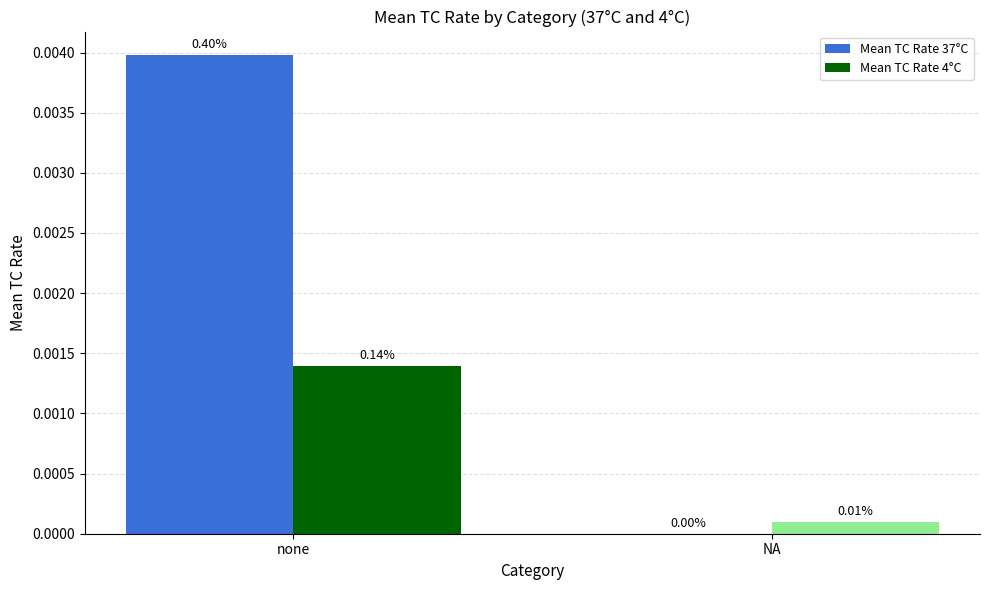

What are all the series names shown in the legend?

Mean TC Rate 37°C, Mean TC Rate 4°C